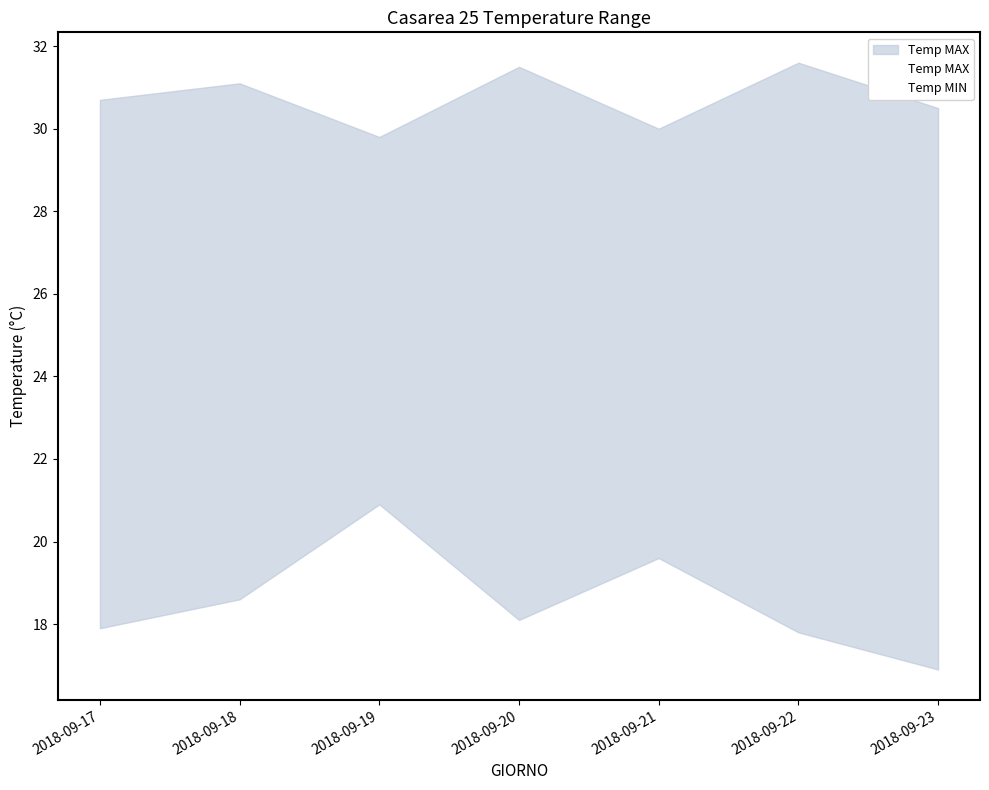

How many data points in Temp MAX are above 30?

5